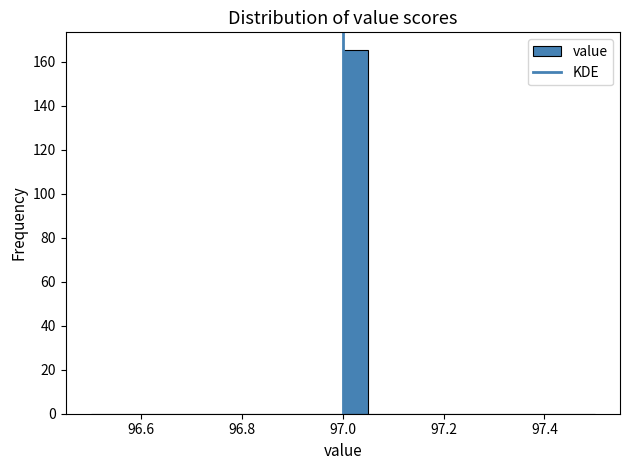

Around what value on the x-axis is the tallest bar? Give the approximate position of its centre, as read against the axis.

97.02